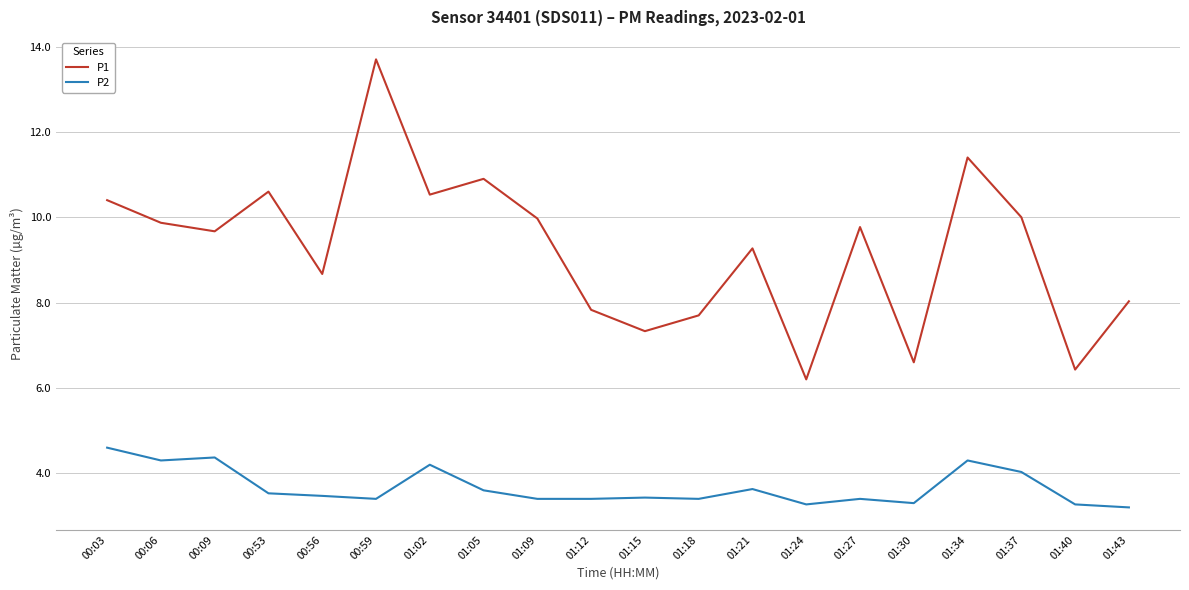

The value of P1 at 00:09 is 9.7. True or false?

True